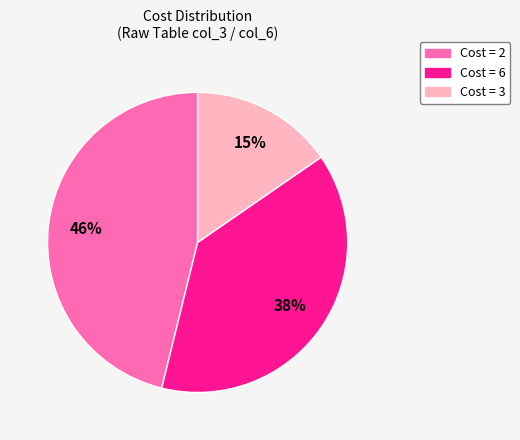

To the nearest percent, what is the average slice percentage?

33%